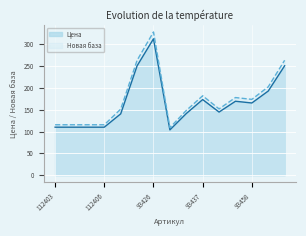

What is the highest value of the Цена series?

312.6